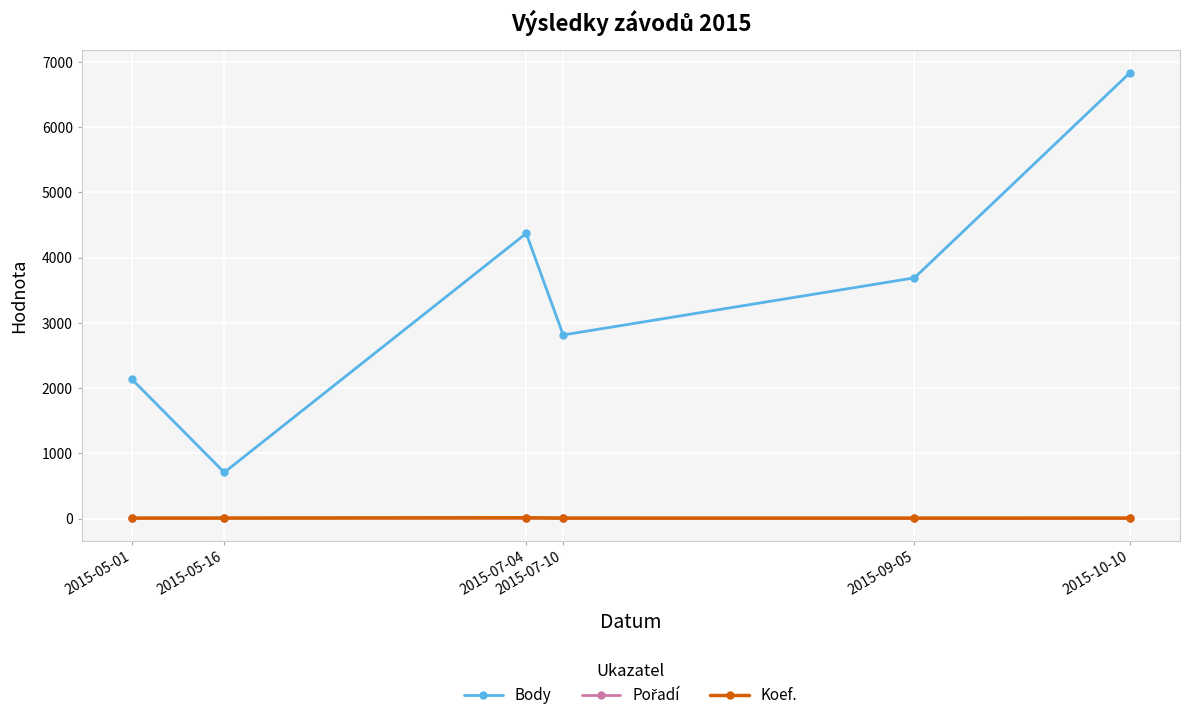

At how many categories does at least one series exceed 844?

5